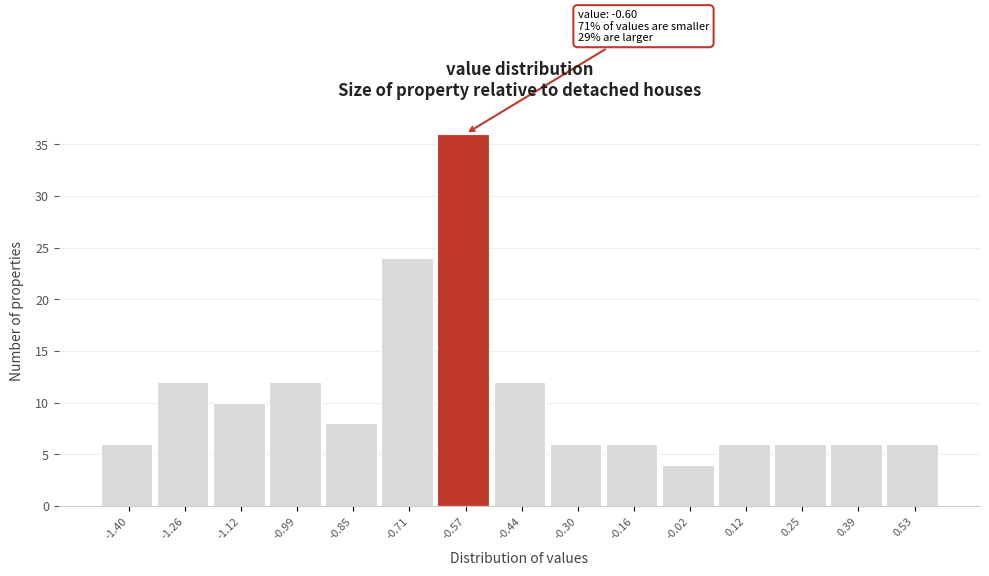

Which range on the x-axis has the tallest bar?

-0.642 to -0.504